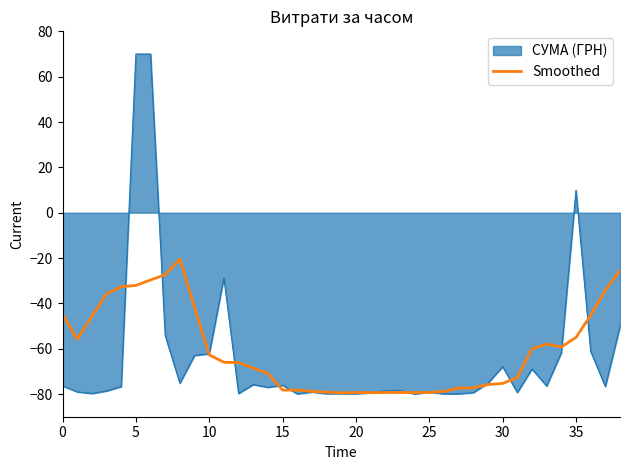

List the series in order of their peak value, lowest first.

Smoothed, СУМА (ГРН)